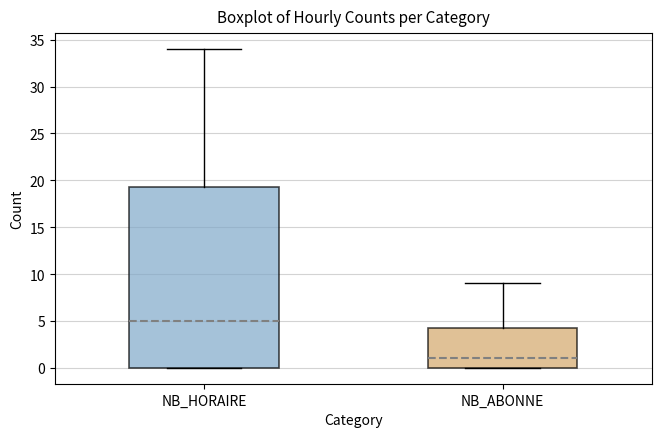

Where does the upper whisker of the box for NB_ABONNE end on the y-axis? The values are not printed on the chart, so give them approximately, as read against the axis.

9.0